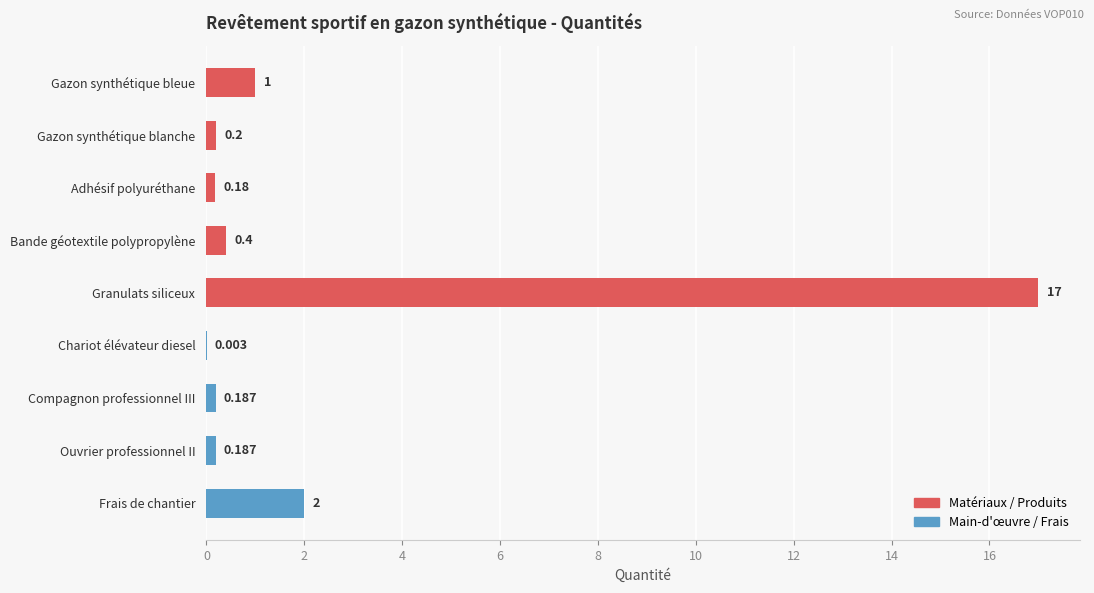

Which has a higher value, Ouvrier professionnel II or Frais de chantier?

Frais de chantier